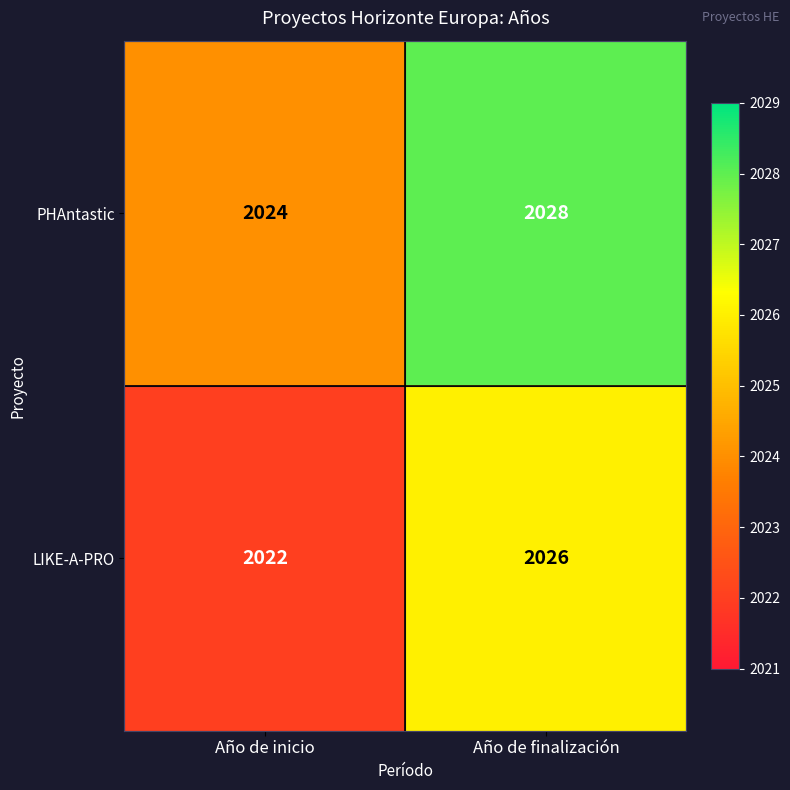

Rank the series by their average value, from lowest to highest.

LIKE-A-PRO, PHAntastic